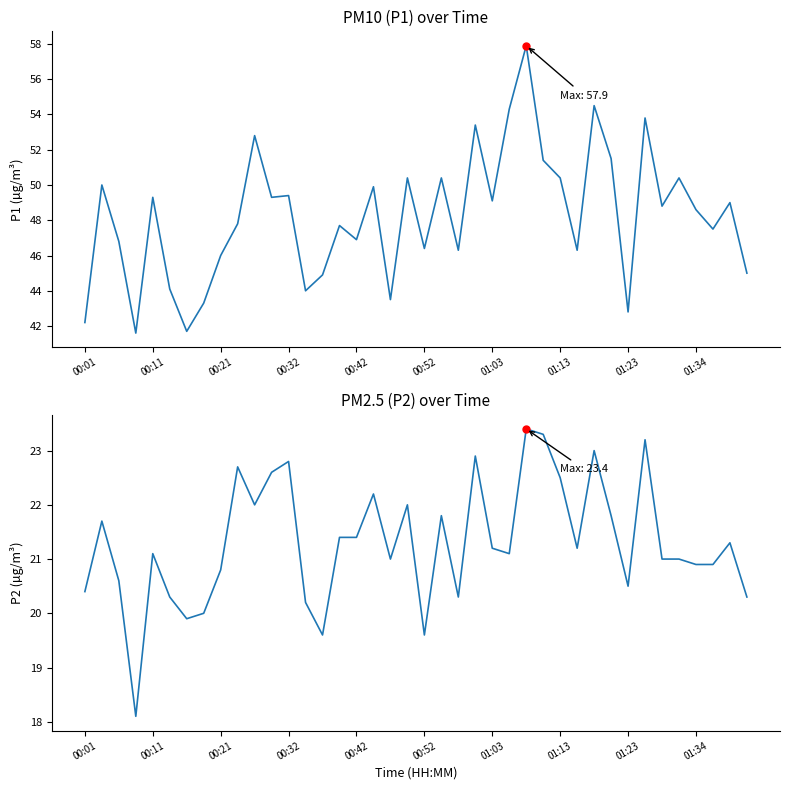

The value of P2 at 22 is 20.3. True or false?

True